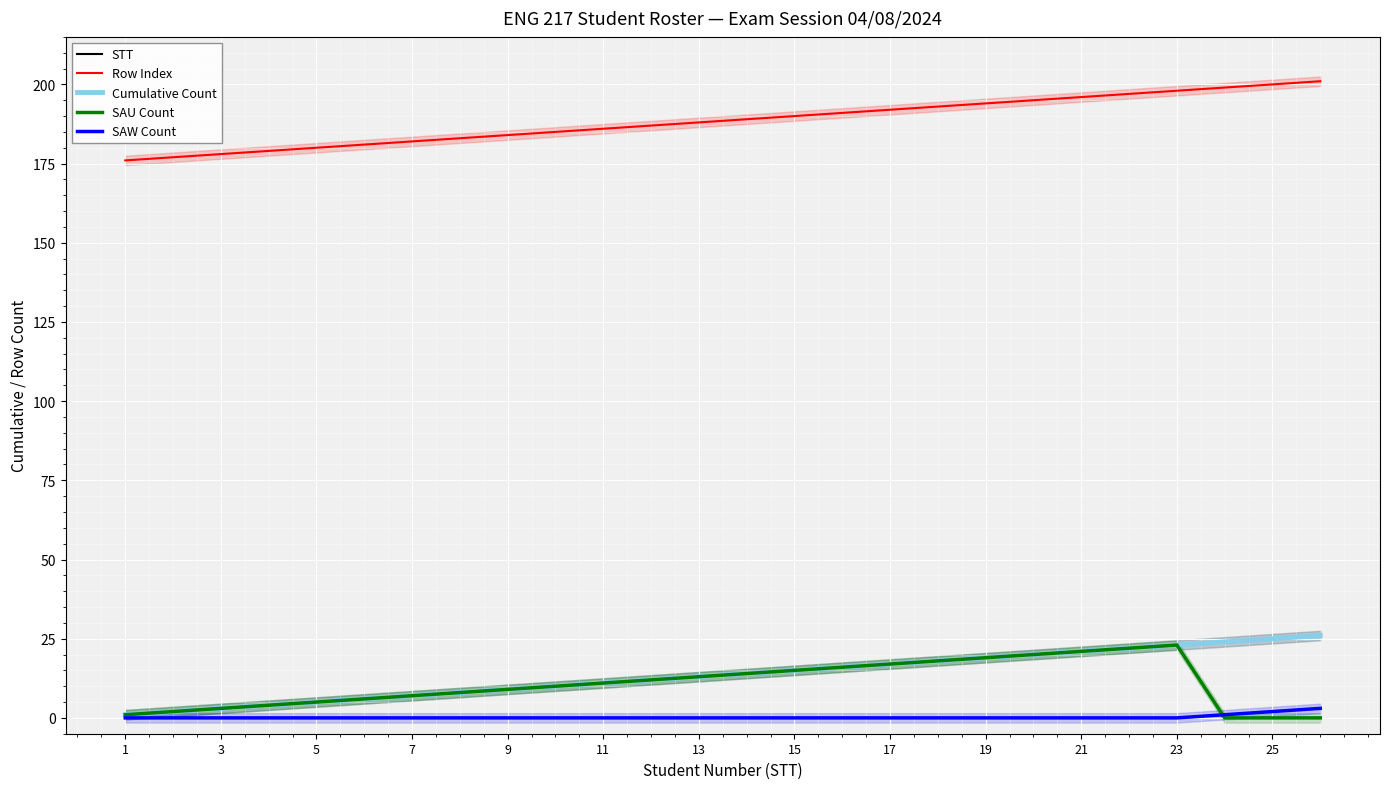

True or false: Cumulative Count and STT intersect in this chart.

False